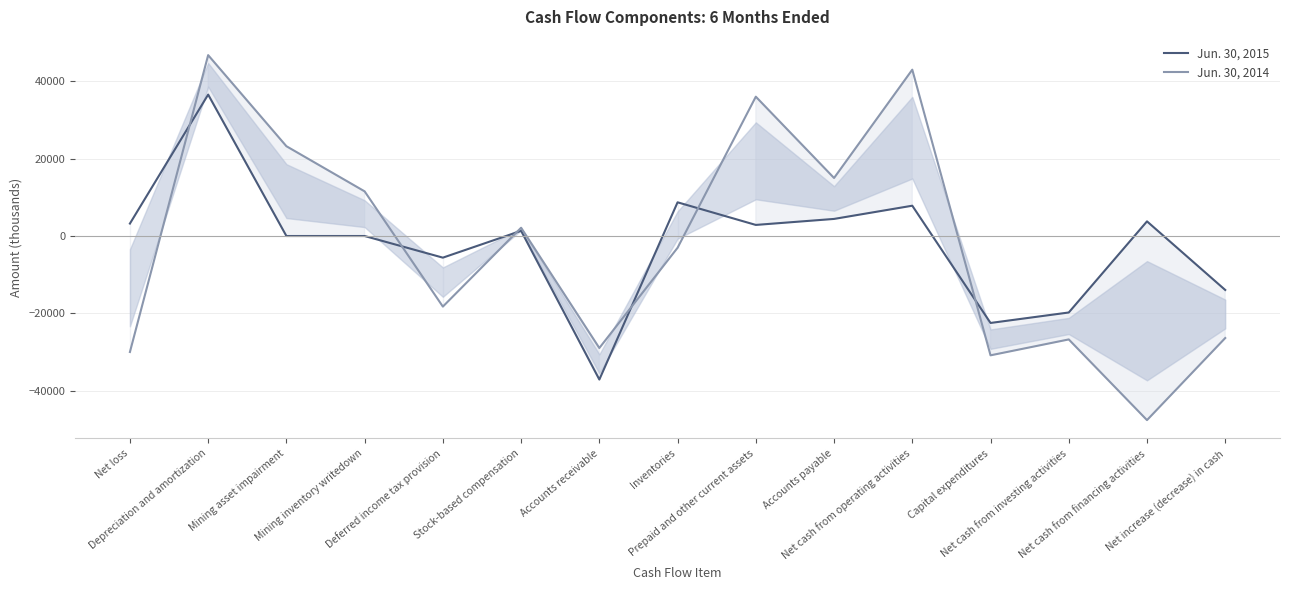

Which series ends up on top after the final intersection of Jun. 30, 2014 and Jun. 30, 2015?

Jun. 30, 2015